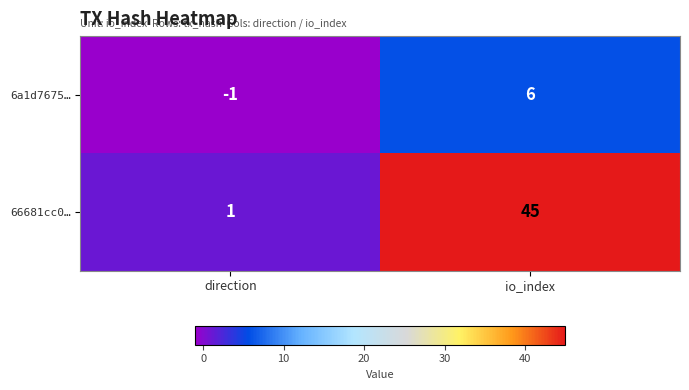

What is the sum of the 6a1d7675… values at io_index and direction?

5